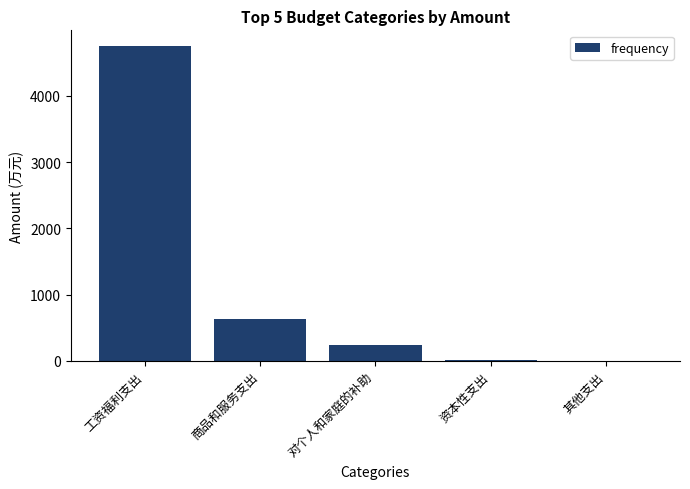

Count the number of data series in this chart.

1